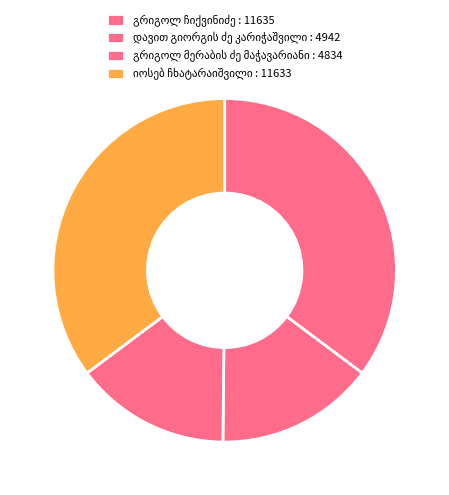

What is the largest slice in the pie chart?

გრიგოლ ჩიქვინიძე